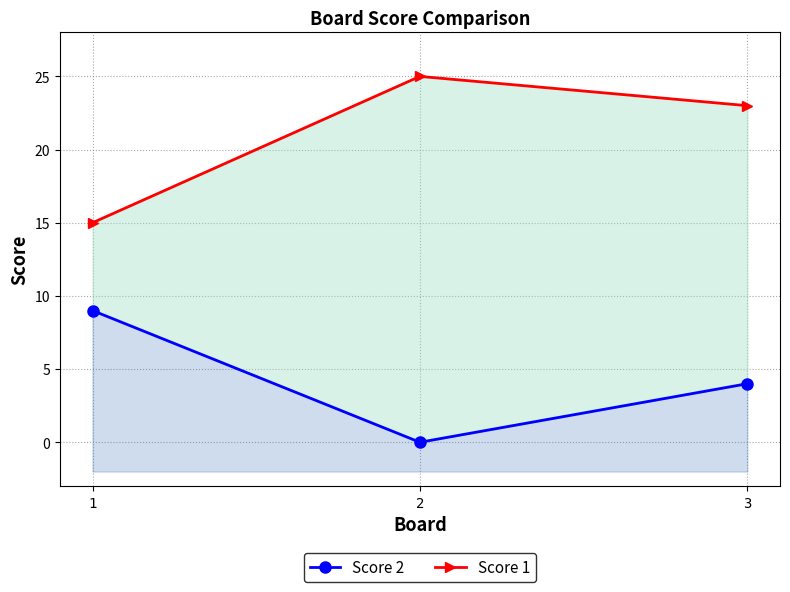

What is the difference between the second highest and minimum values in the Score 2 series?

4